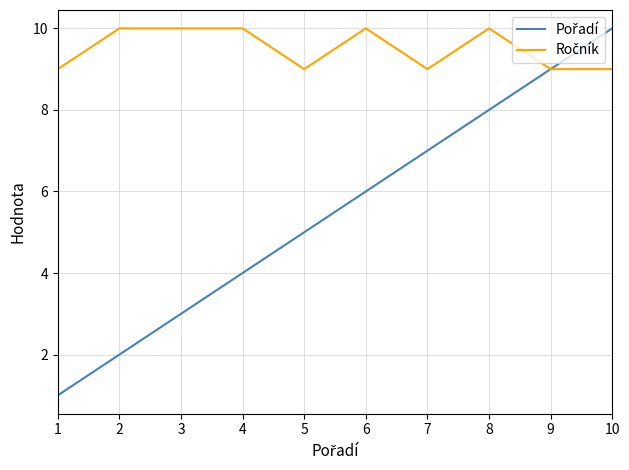

What is the maximum value shown in the chart?

10